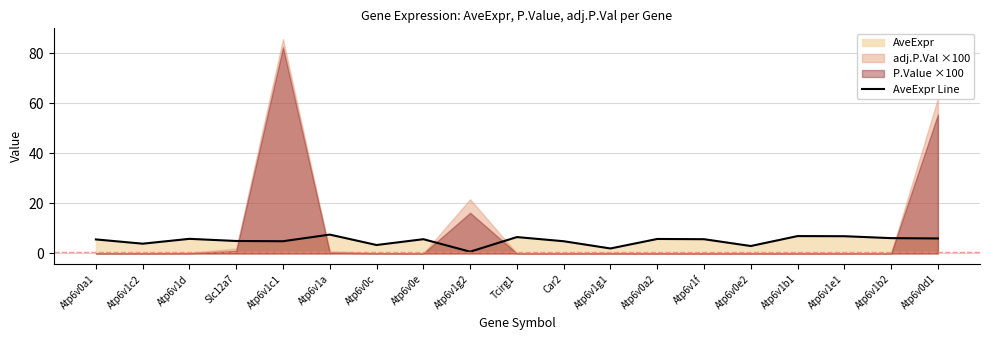

What is the smallest value displayed?

0.7